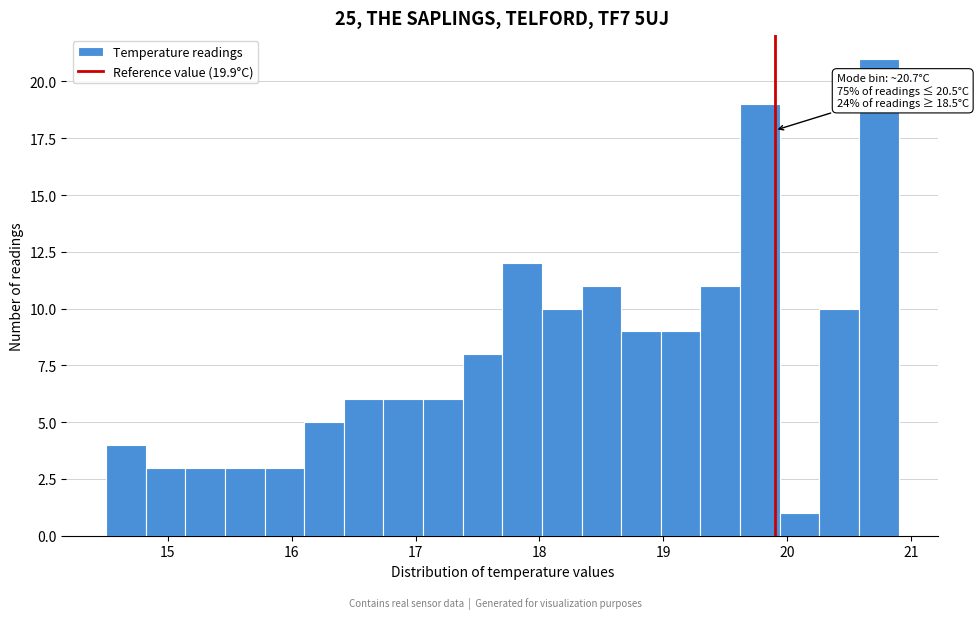

Around what value on the x-axis is the tallest bar? Give the approximate position of its centre, as read against the axis.

20.7